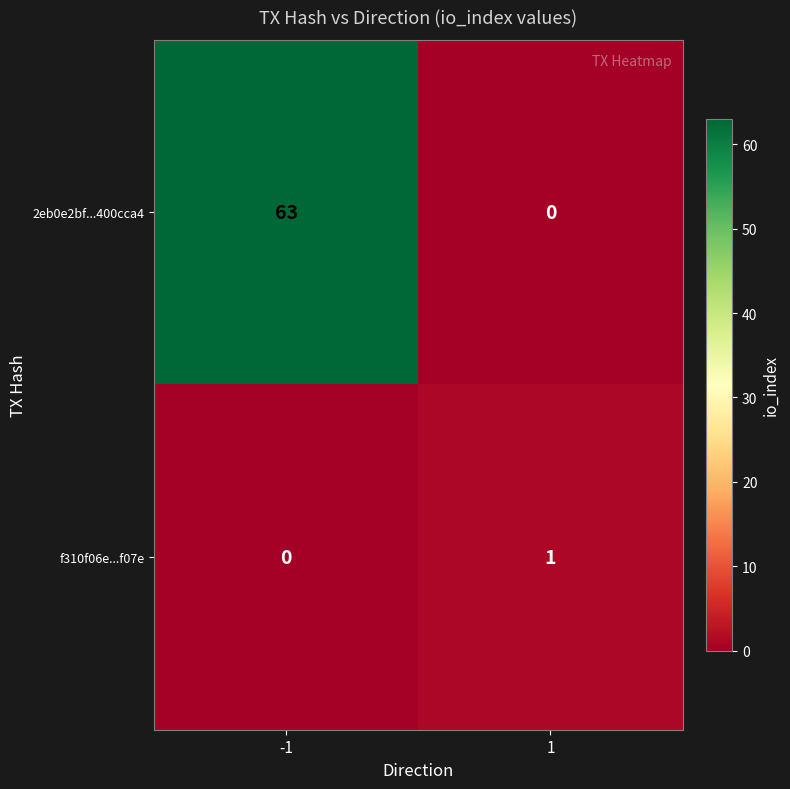

Reading right to left, list all the values displayed in this chart.

2eb0e2bf...400cca4: 0	63
f310f06e...f07e: 1	0